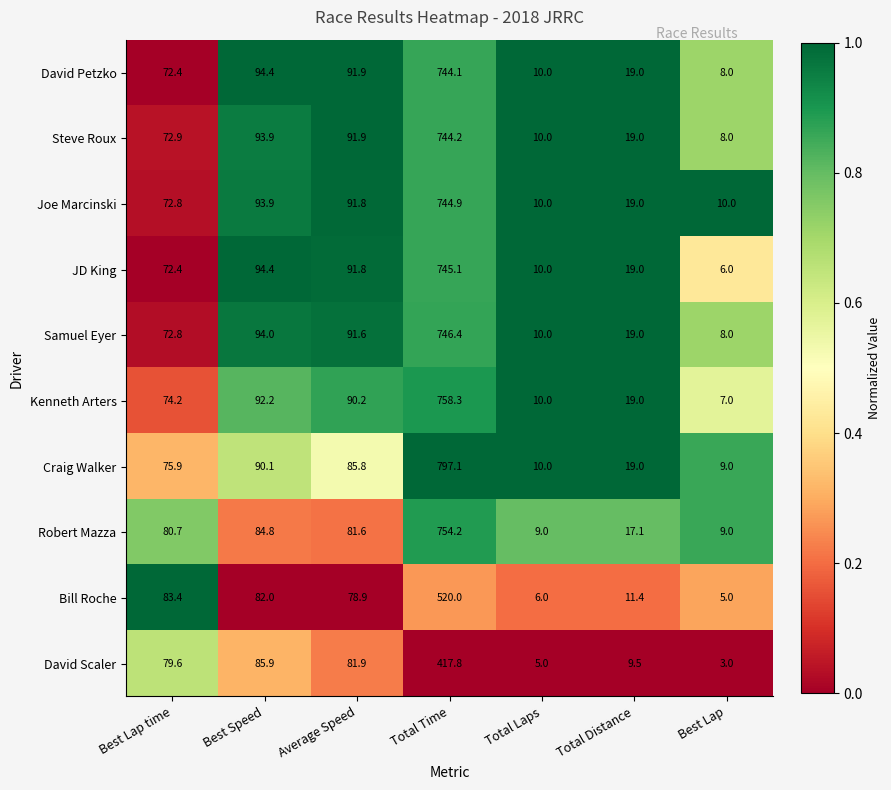

What is the difference between the maximum and minimum values in the Bill Roche series?

515.0